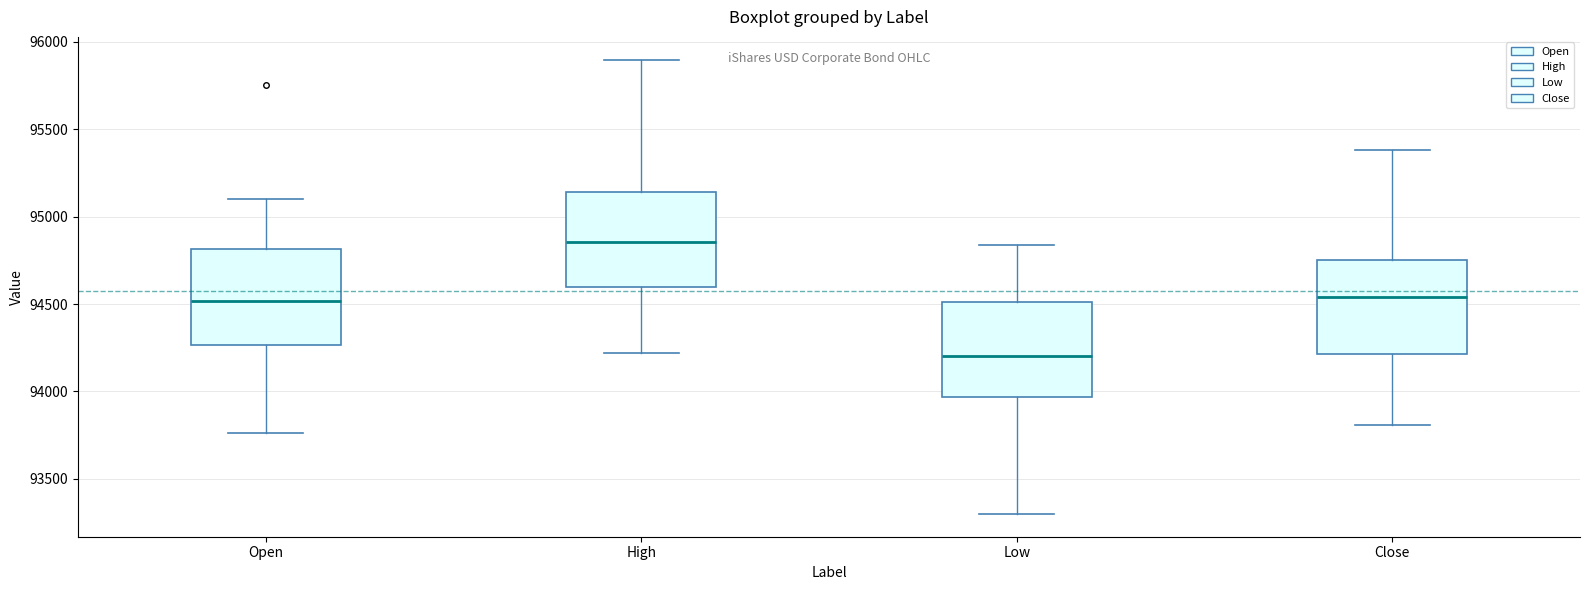

Reading left to right, transcribe this box plot: for each box, give where its median line is, the range the box spans, and where its two whiskers end, as read against the y-axis. The values are not printed on the chart, so give them approximately, as read against the axis.

Open: median 94500, box 94250 to 94800, whiskers 93750 to 95100
High: median 94850, box 94600 to 95150, whiskers 94200 to 95900
Low: median 94200, box 93950 to 94500, whiskers 93300 to 94850
Close: median 94550, box 94200 to 94750, whiskers 93800 to 95400